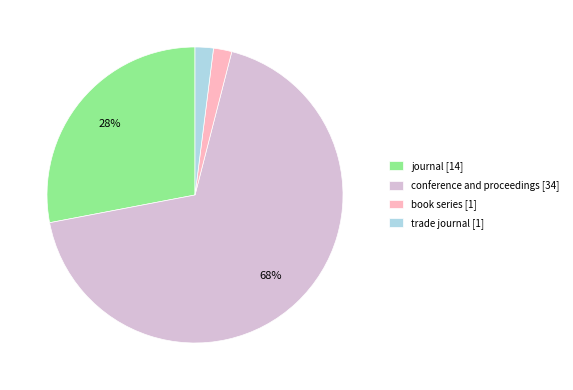

Does any single category account for the majority?

Yes